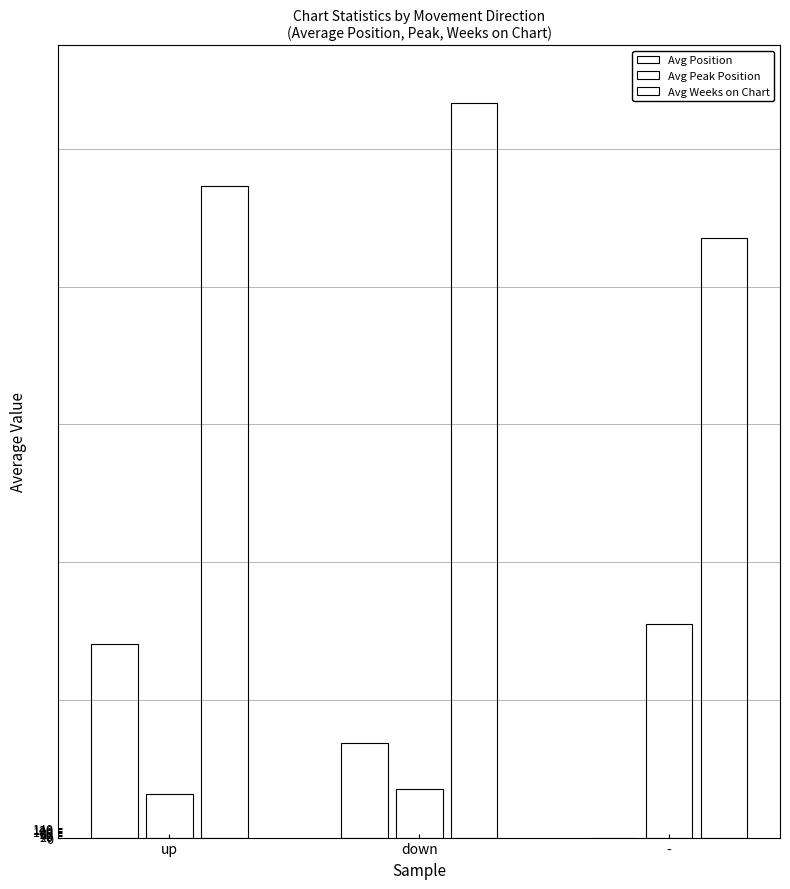

Does the chart contain stacked bars?

No